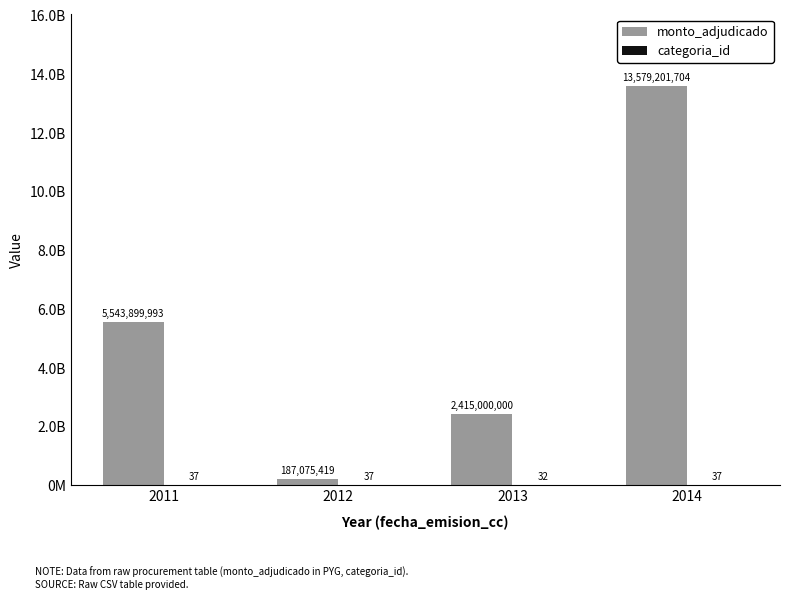

At which category does the chart reach its minimum across all series?

2013